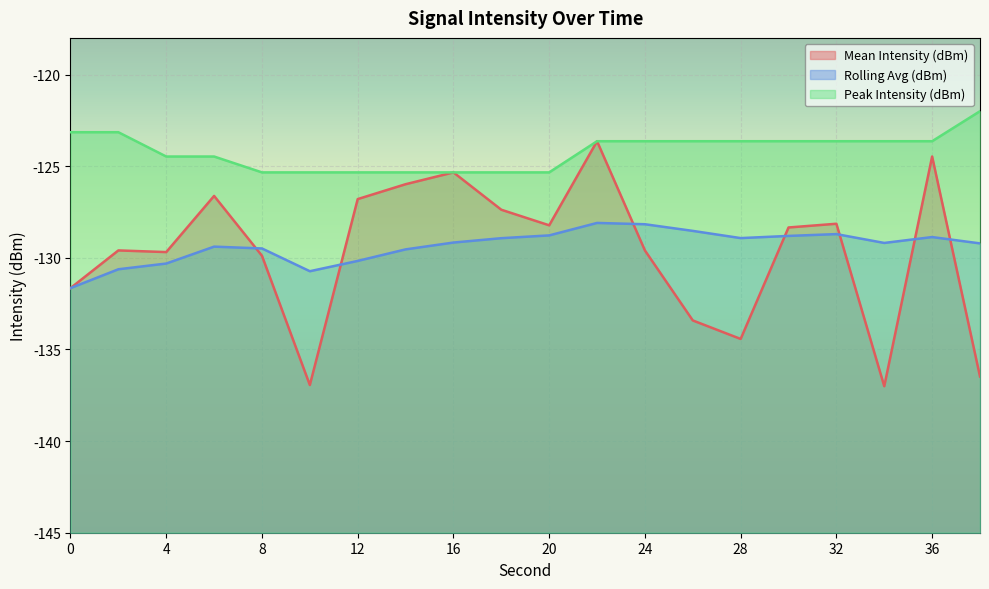

What is the sum of the Mean Intensity (dBm) values at 4 and 18?

-257.1